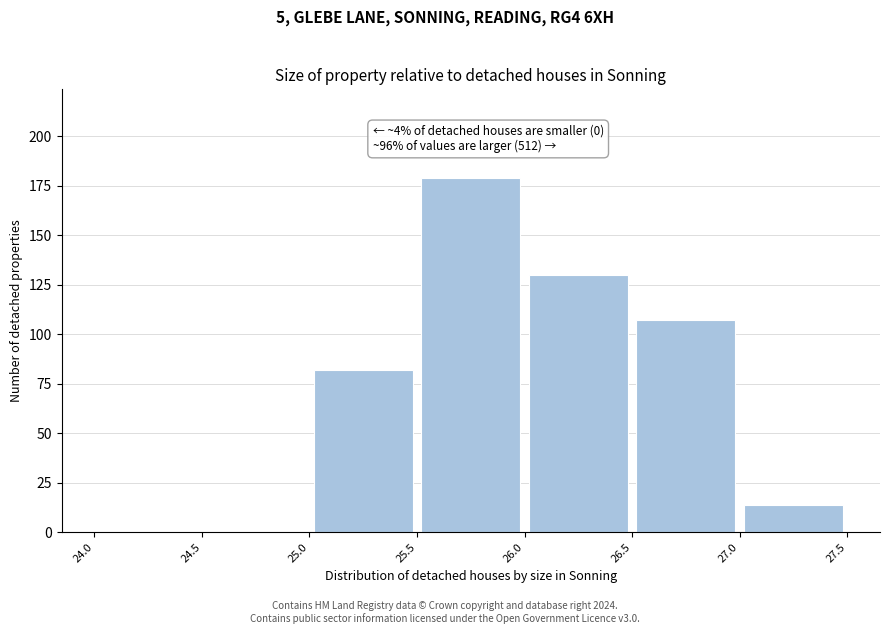

Over which range of the x-axis is the bar tallest?

25.5 to 26.0